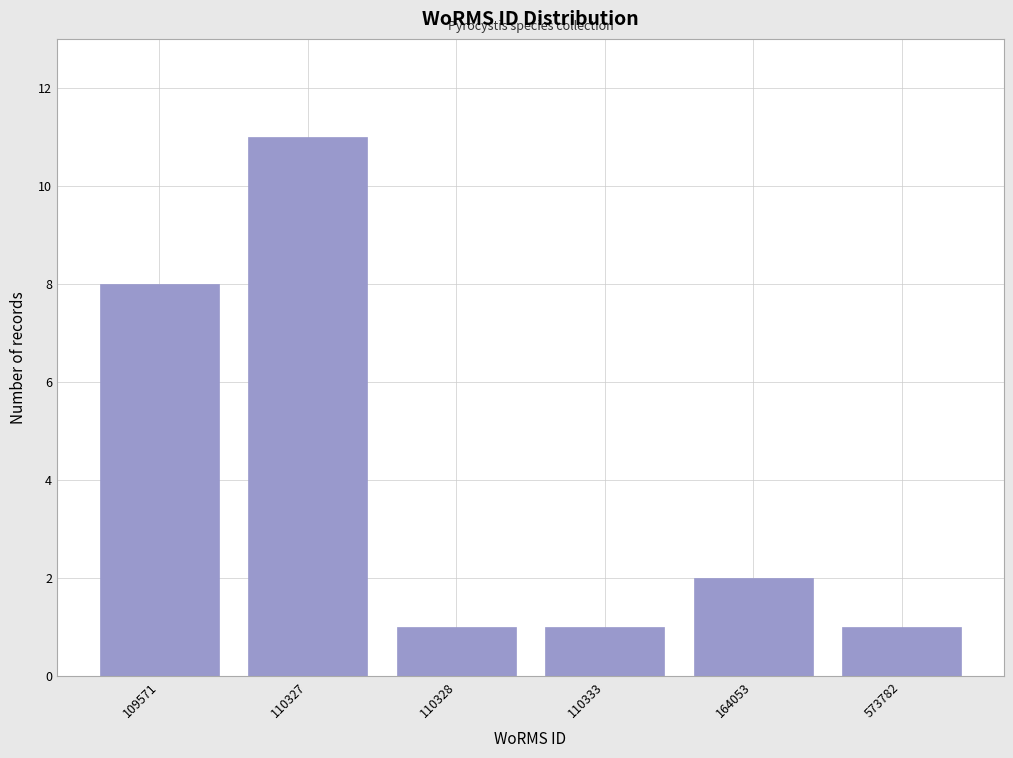

Reading left to right, extract all data points from this chart.

109571=8	110327=11	110328=1	110333=1	164053=2	573782=1